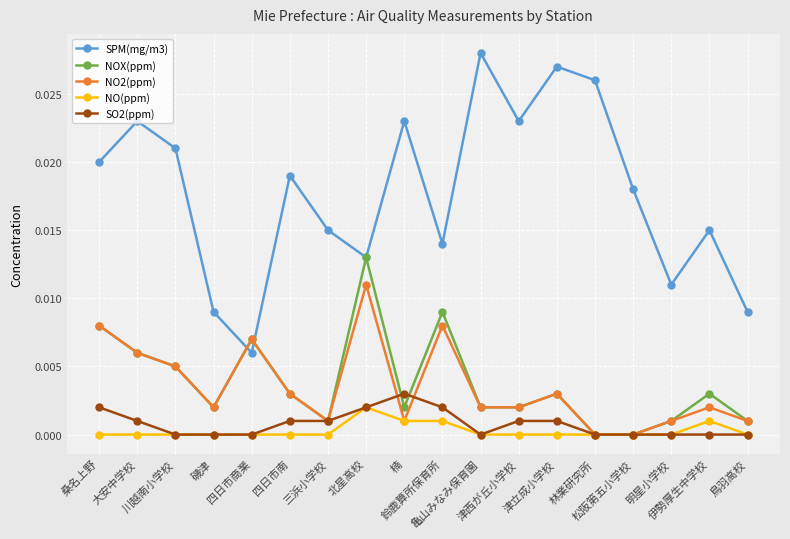

At which category does NOX(ppm) reach its first local valley?

磯津